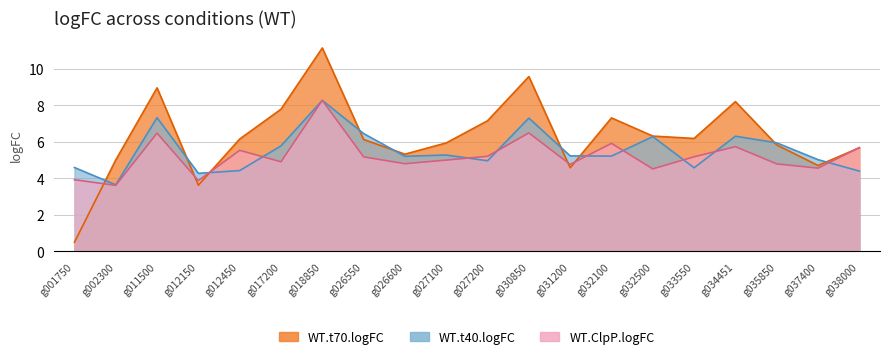

At which category does the chart reach its minimum across all series?

g001750